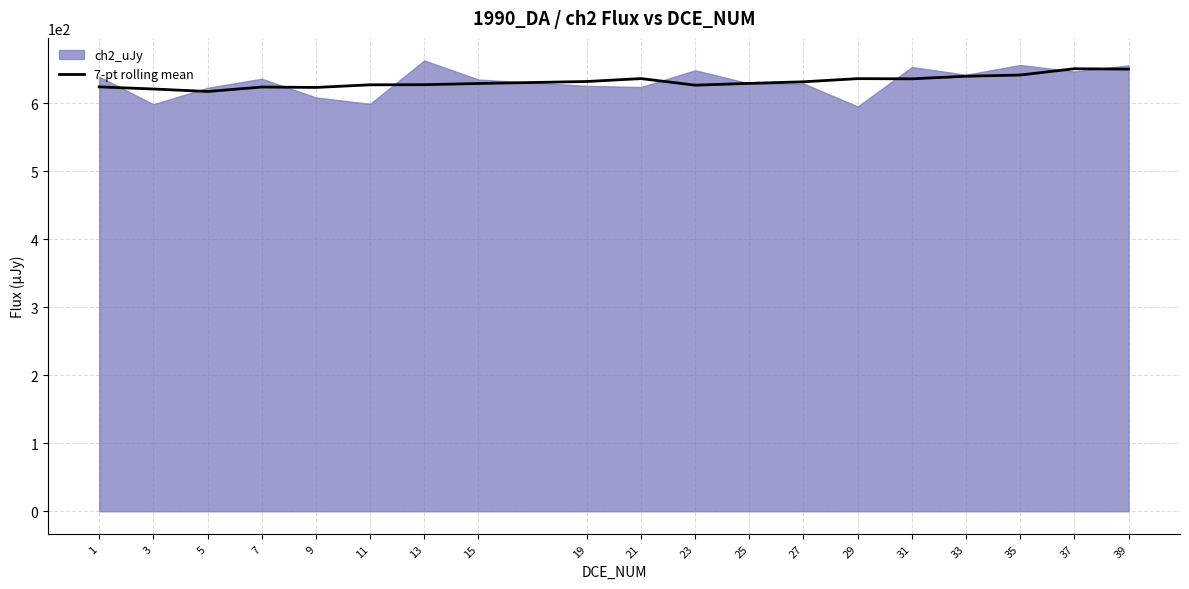

Where is the first local minimum?

5